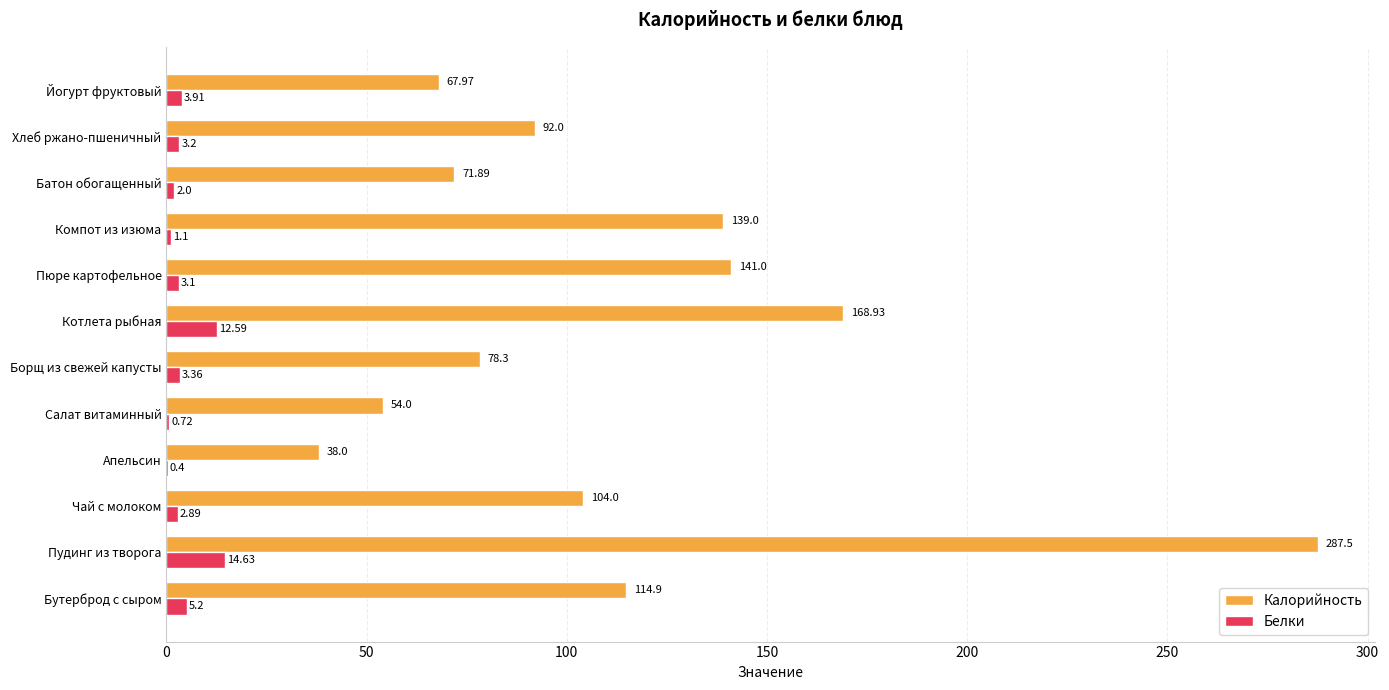

What is the sum of all Белки values?

53.1